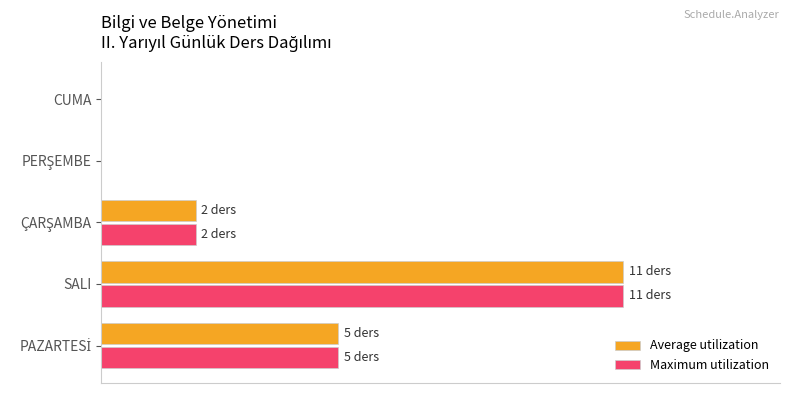

What are all the series names shown in the legend?

Average utilization, Maximum utilization